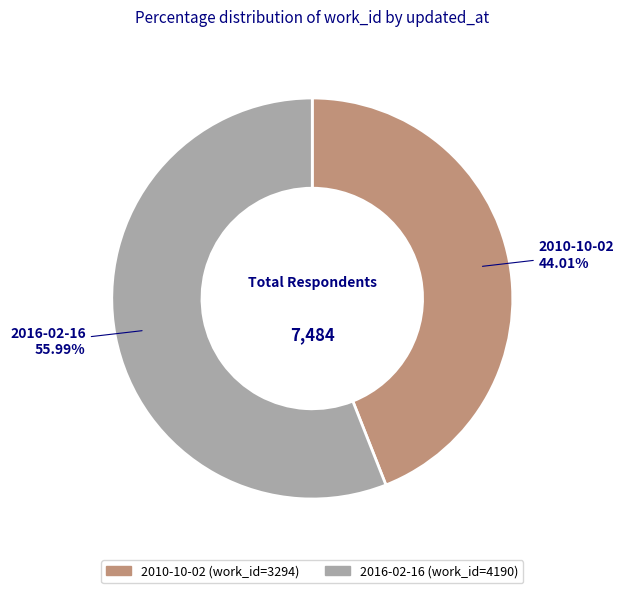

Between 2016-02-16 and 2010-10-02, which is larger?

2016-02-16